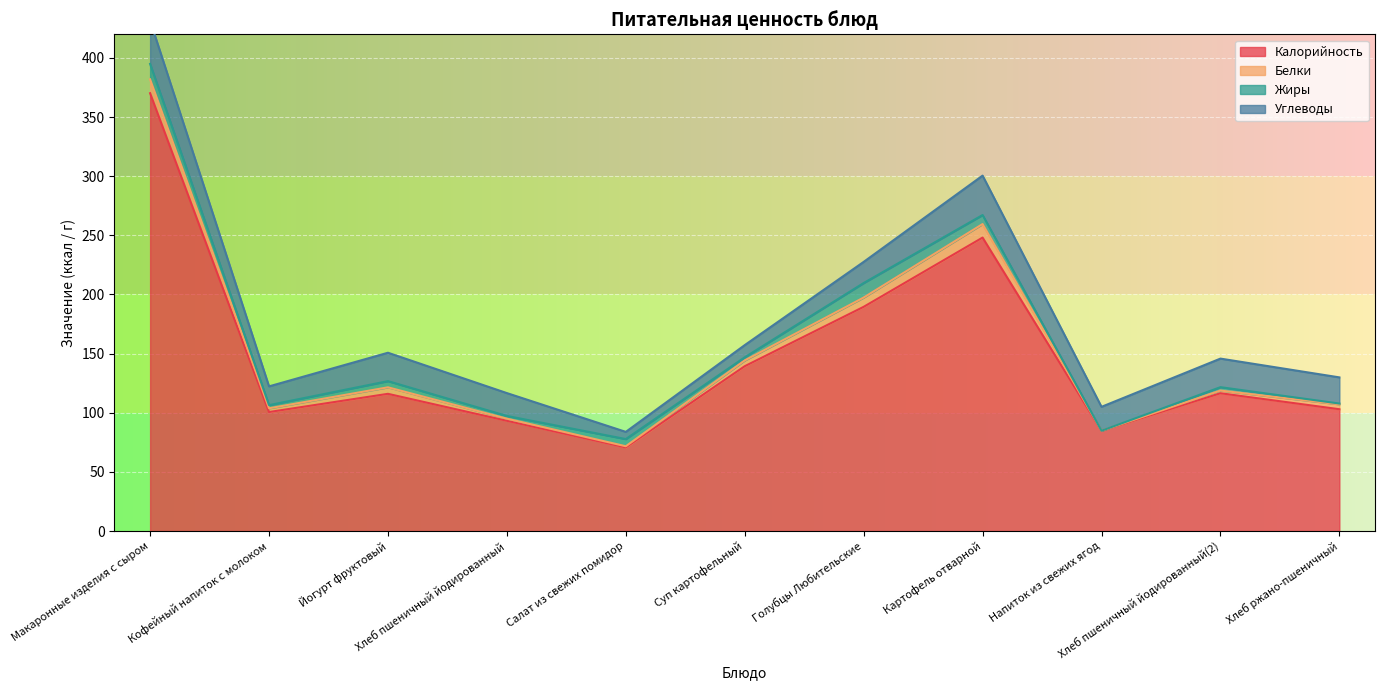

At which category does Углеводы reach its first local peak?

Йогурт фруктовый